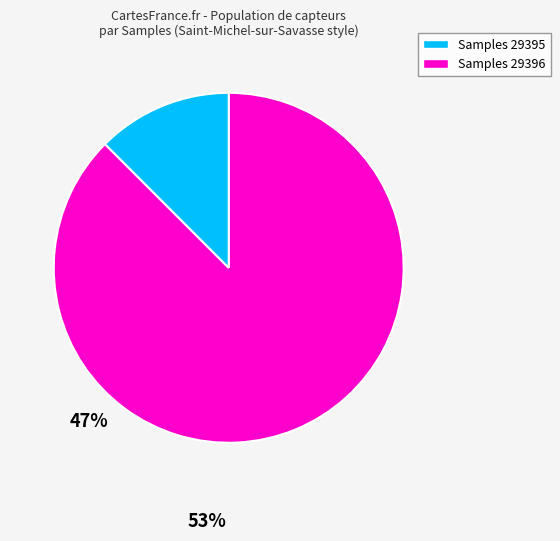

Does any single category account for the majority?

Yes